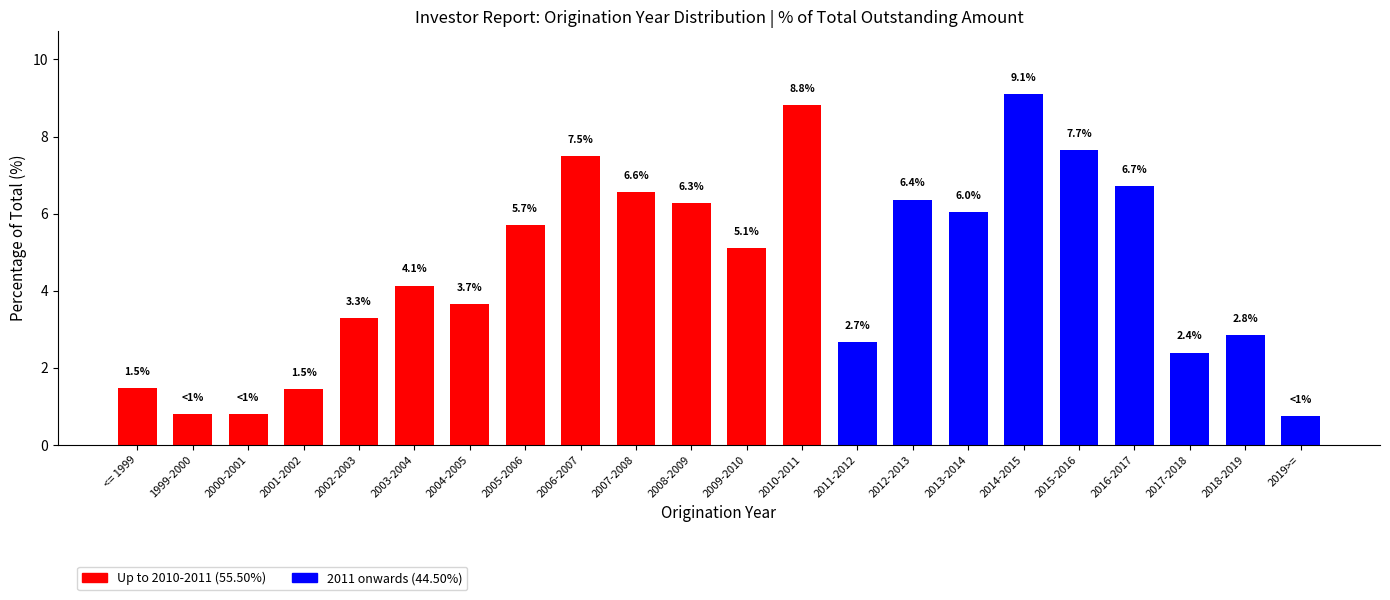

At which label does the data first exceed 5?

2005-2006